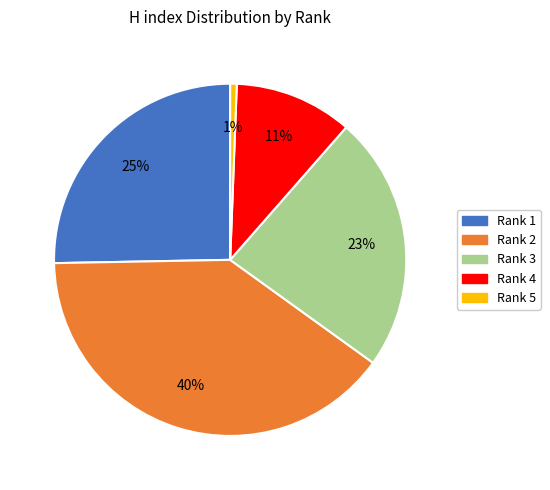

Rank the categories by value from highest to lowest.

Rank 2, Rank 1, Rank 3, Rank 4, Rank 5